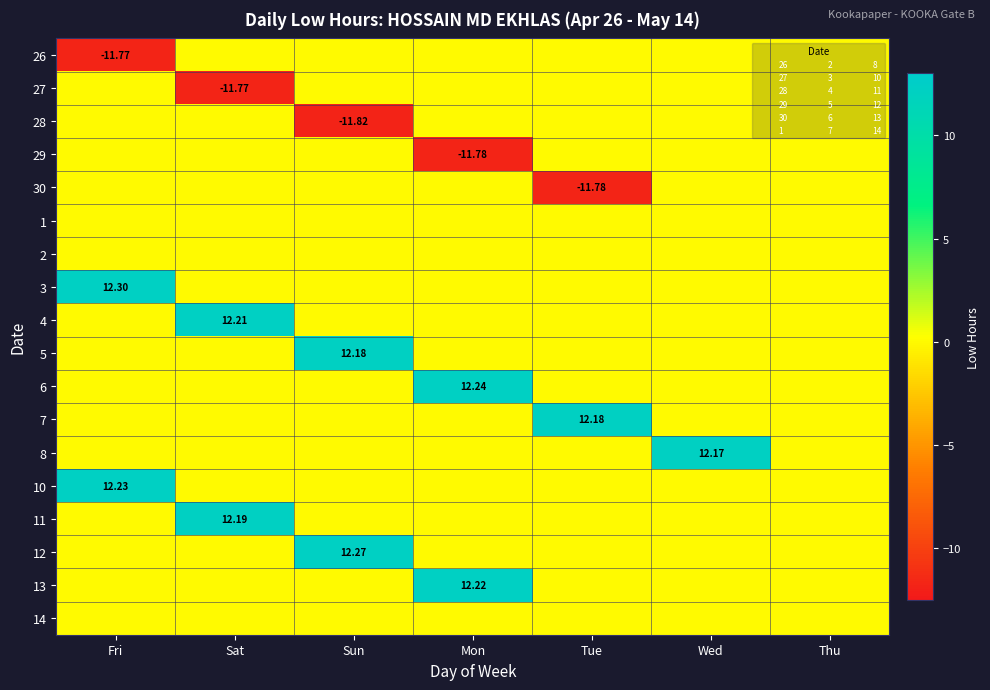

At how many categories does at least one series exceed -3?

7